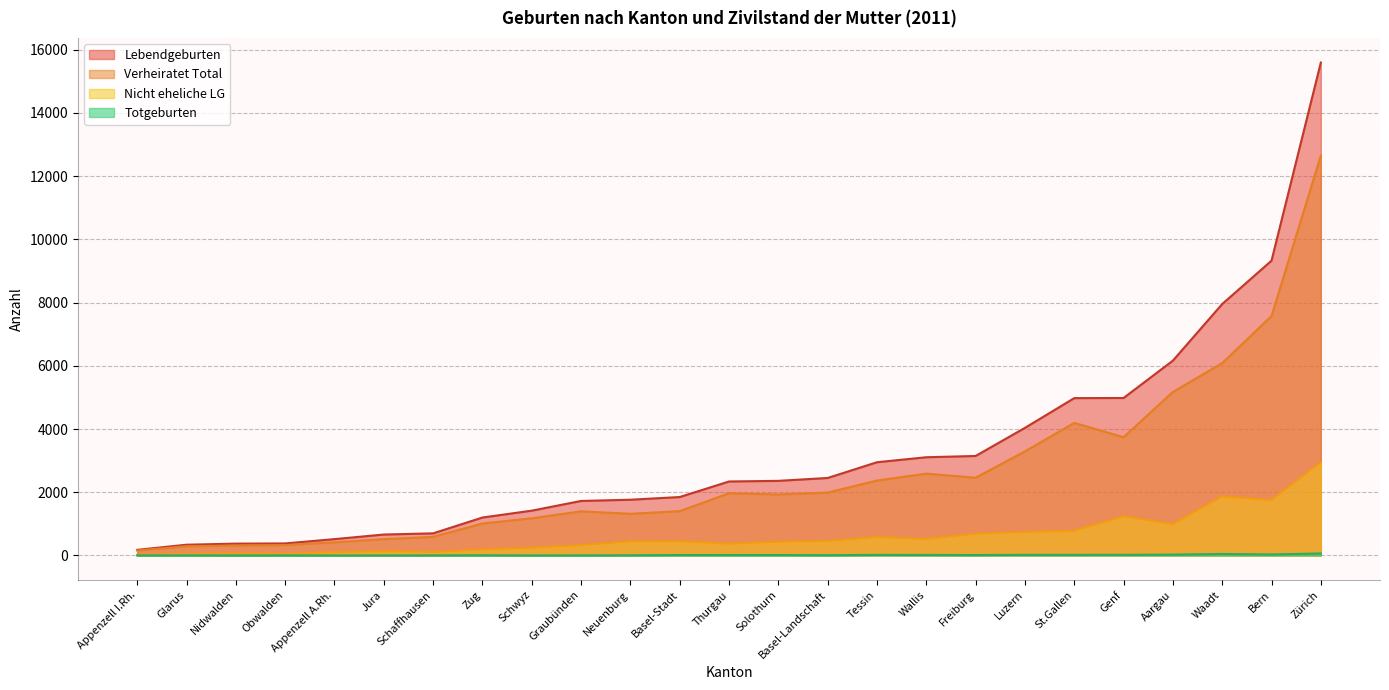

What is the total value across all series at Nidwalden?

749